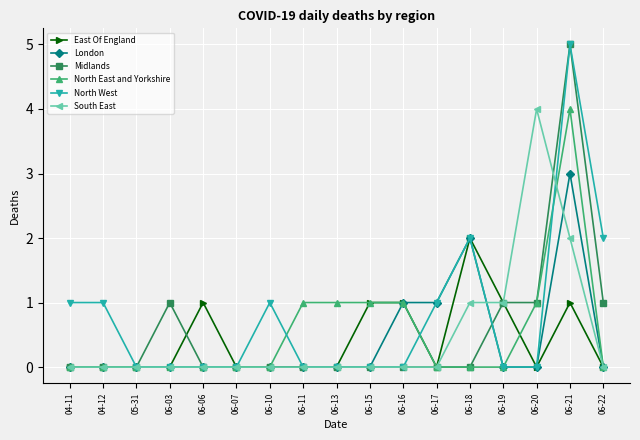

Which series changed the most between 06-18 and 06-20?

South East